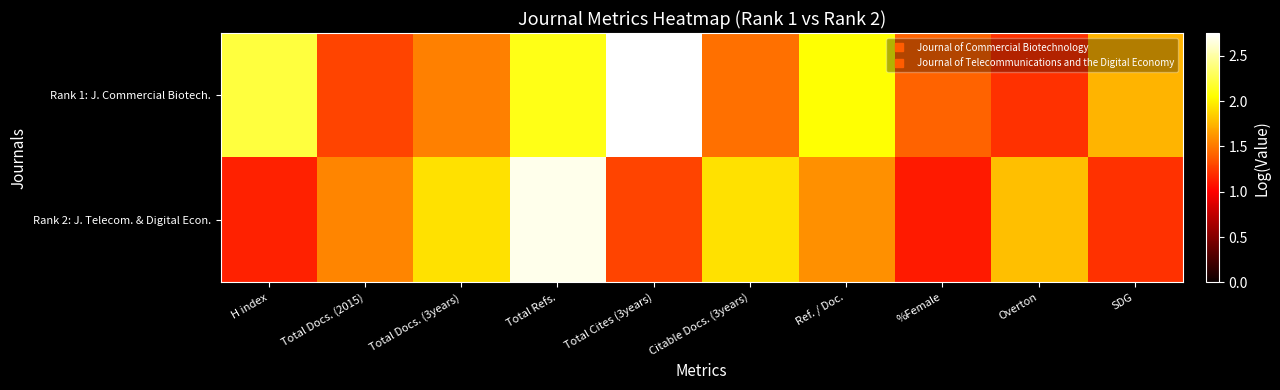

At which category is the sum across all series the highest?

Total Refs.